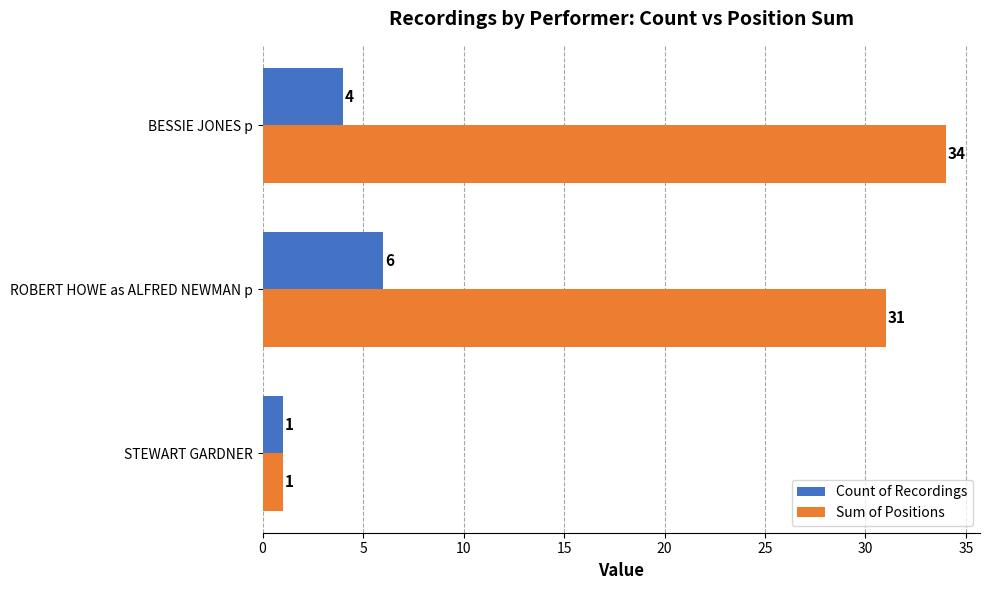

What is the smallest value displayed?

1